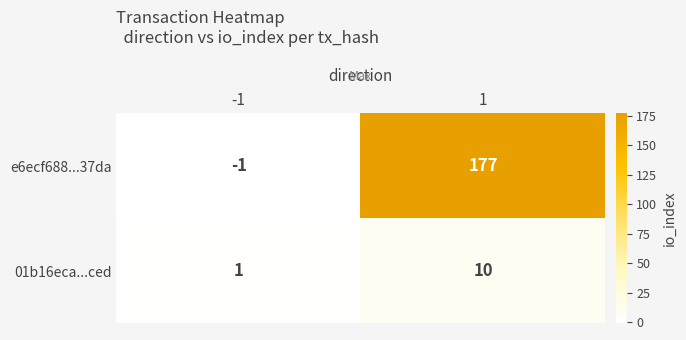

Reading left to right, transcribe all the data shown in this chart.

e6ecf688...37da: -1	177
01b16eca...ced: 1	10